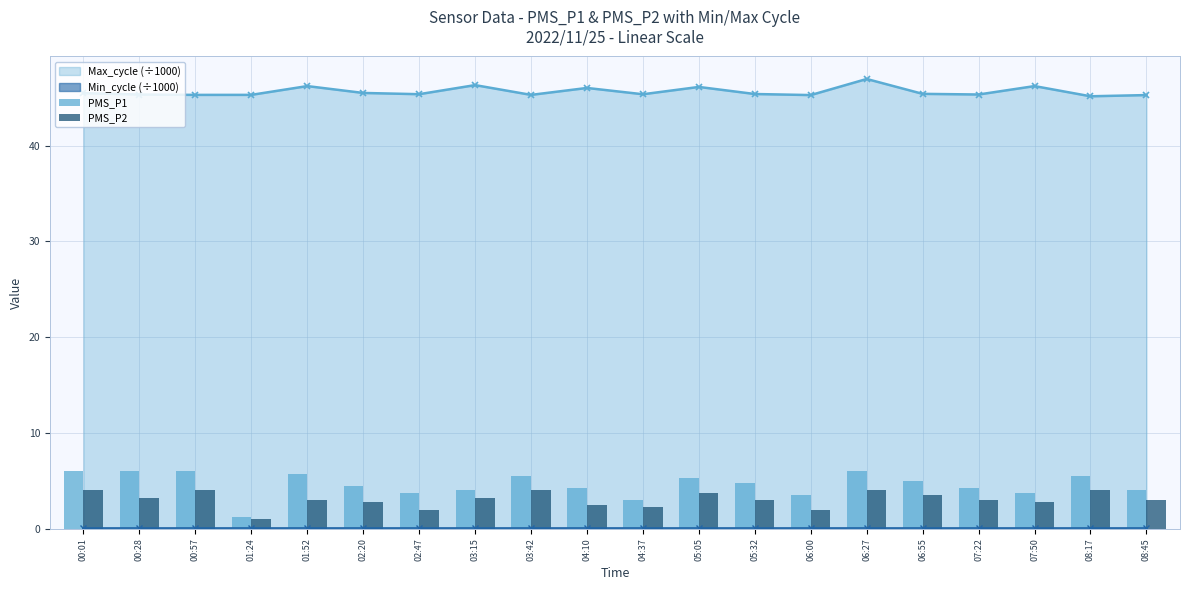

What is the label of the 2nd bar from the left?

00:28